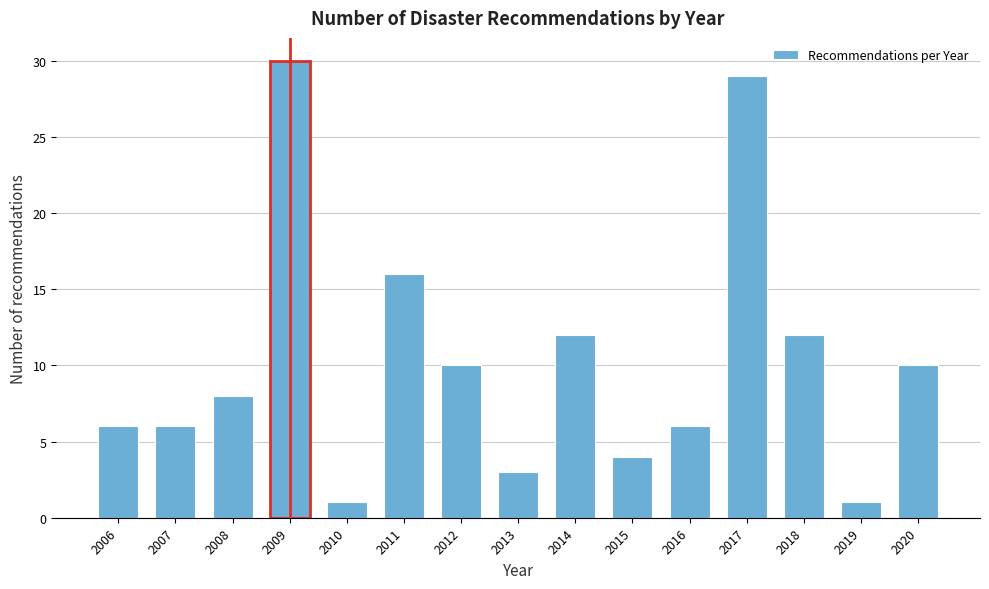

Reading right to left, what are all the values shown in this chart?

2020=10	2019=1	2018=12	2017=29	2016=6	2015=4	2014=12	2013=3	2012=10	2011=16	2010=1	2009=30	2008=8	2007=6	2006=6